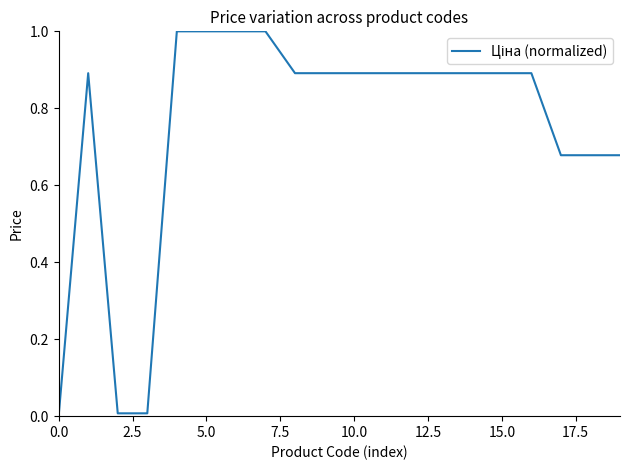

What is the maximum value shown in the chart?

1.0